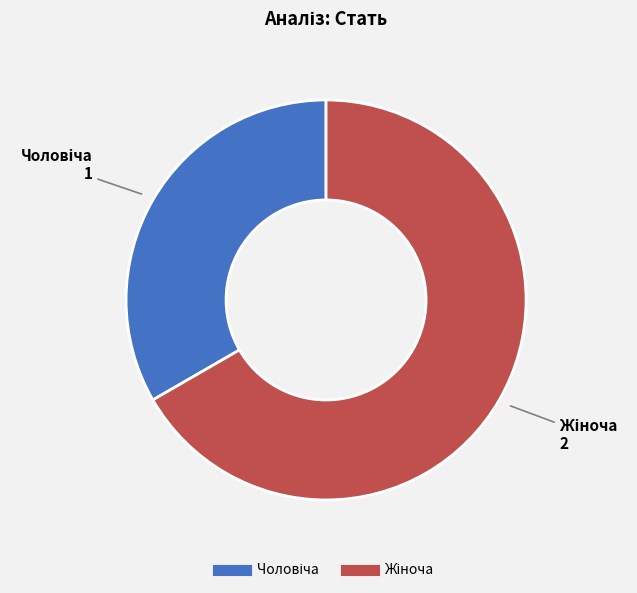

Does any single category account for the majority?

Yes